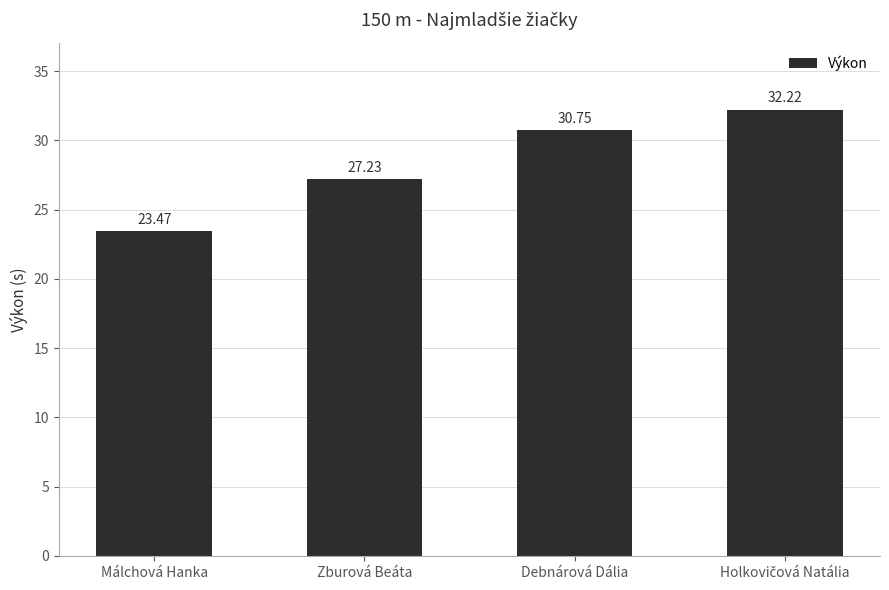

How many values are below 30?

2